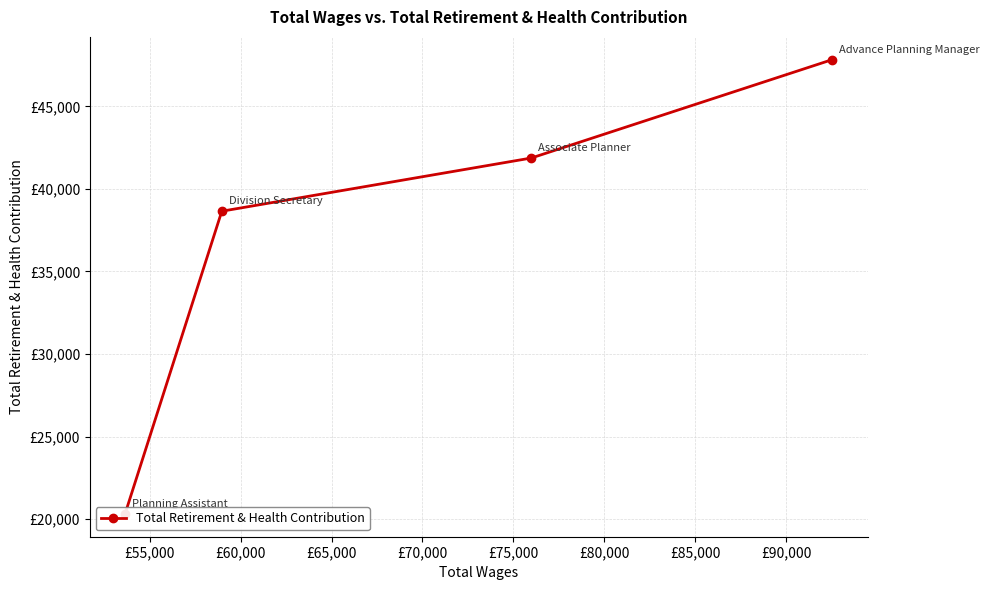

The chart shows a value of 5543 at £65,000. True or false?

False